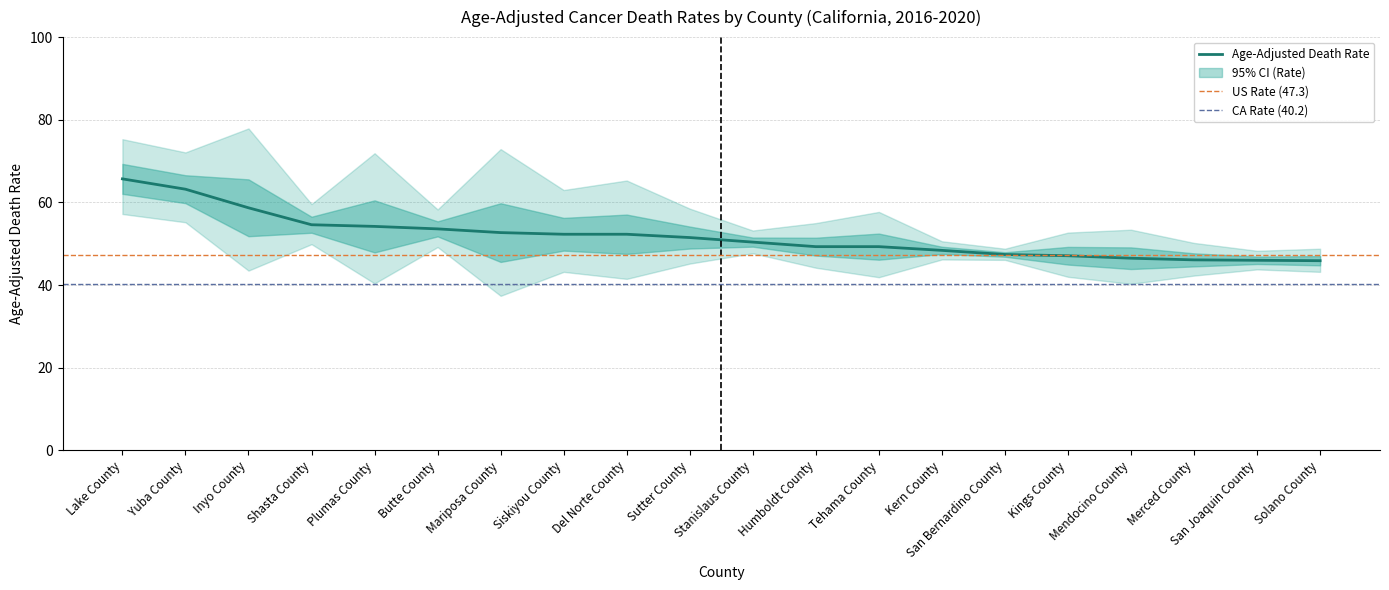

What is the spread (max minus min) of values at Mendocino County?

13.1